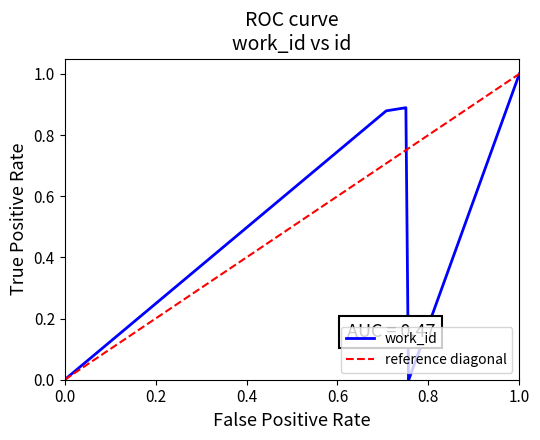

True or false: work_id has a value of -0.3 at 0.0.

False